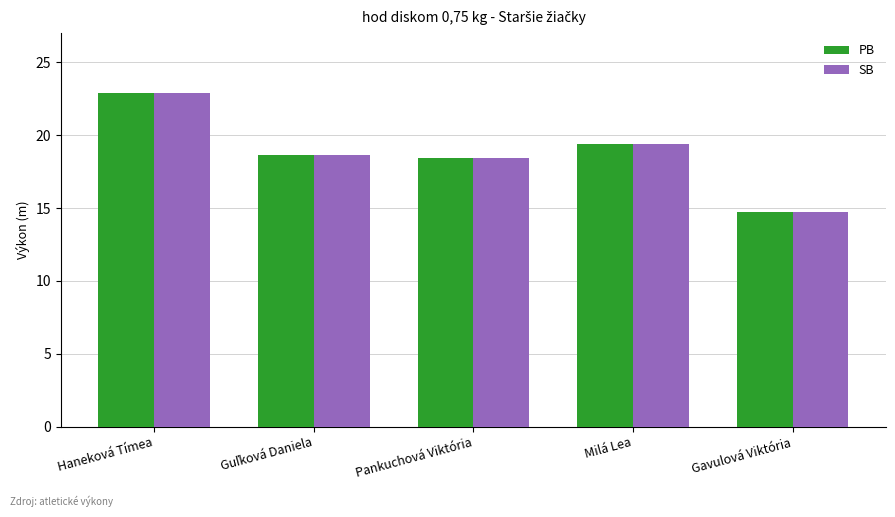

At which category is the sum across all series the highest?

Haneková Tímea